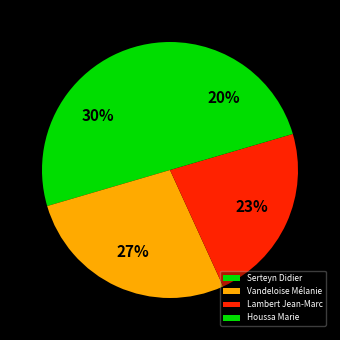

Count the number of slices in the pie.

4